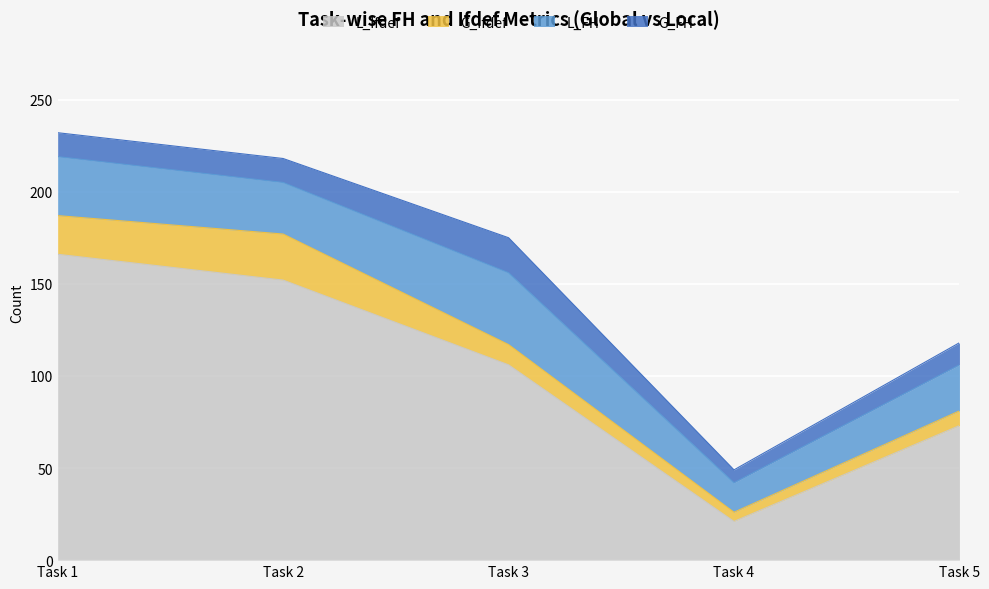

Is the value of G_FH at 1 greater than the value of G_Ifdef at 1?

No